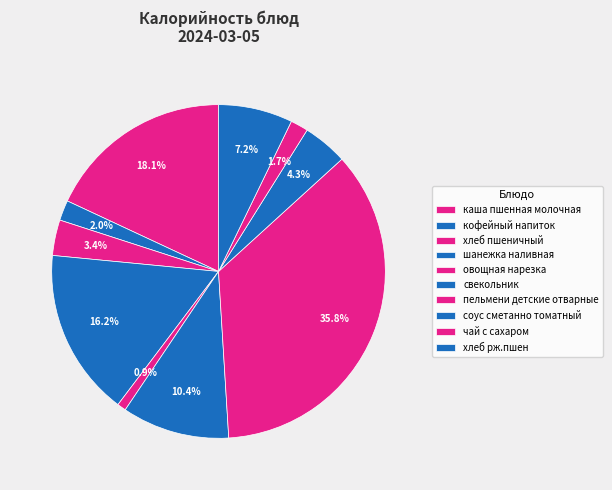

How many slices are in this pie chart?

10